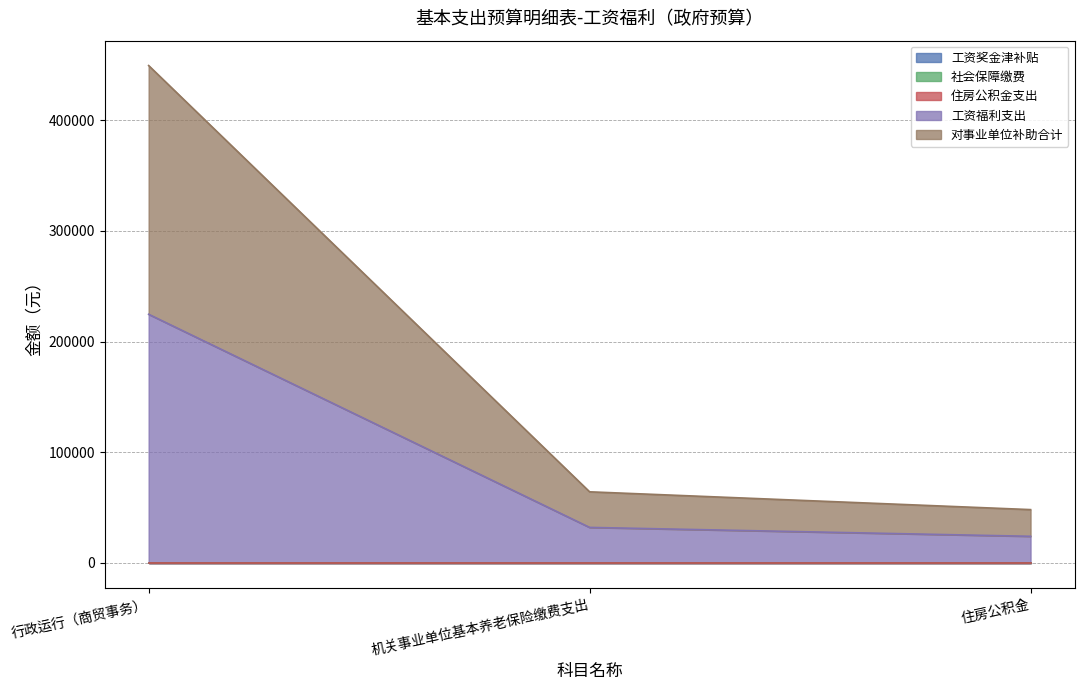

Reading left to right, list all the values displayed in this chart.

工资奖金津补贴: 0.0	0.0	0.0
社会保障缴费: 0.0	0.0	0.0
住房公积金支出: 0.0	0.0	0.0
工资福利支出: 224747.8	32161.9	24121.4
对事业单位补助合计: 224747.8	32161.9	24121.4